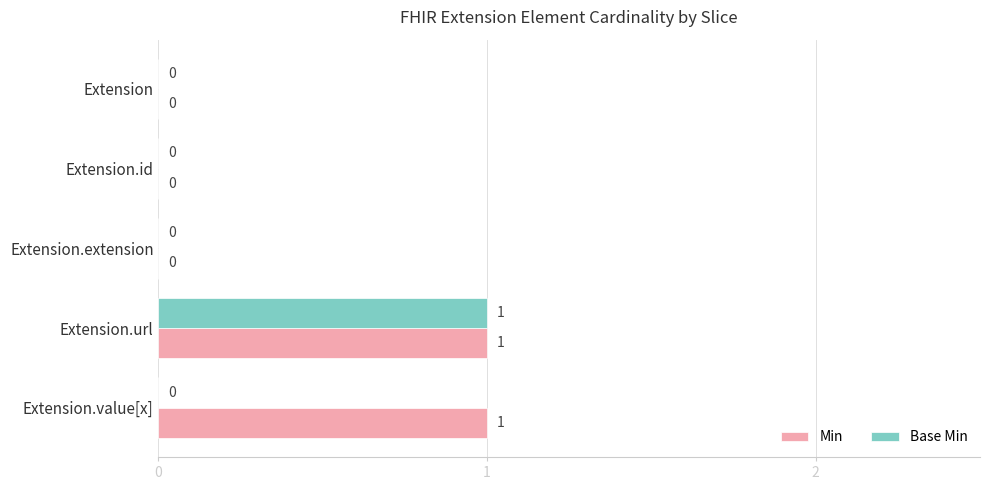

The Base Min series shows 0 at Extension. True or false?

True